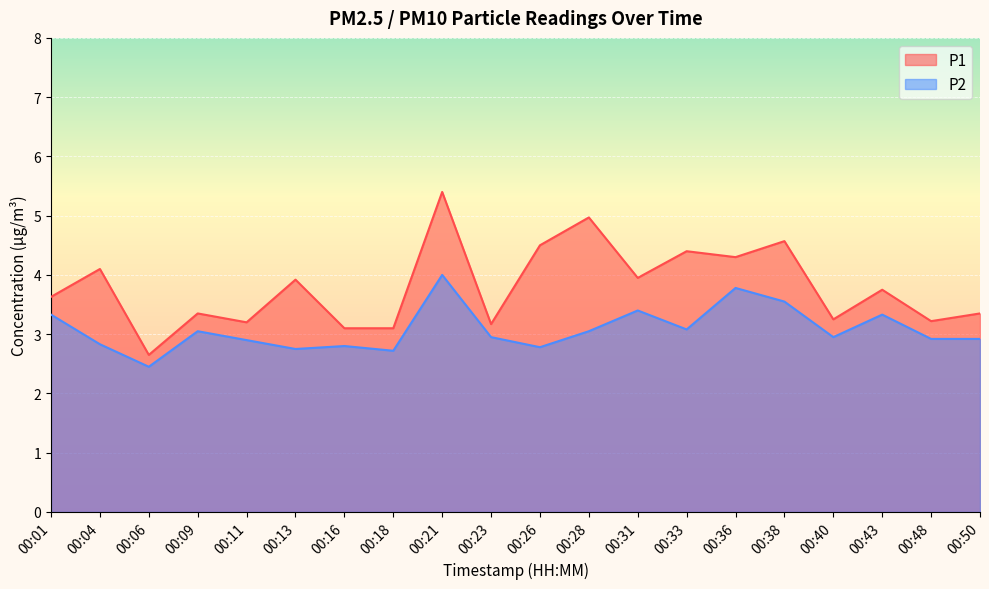

What is the difference between the P1 values at 00:16 and 00:21?

2.3